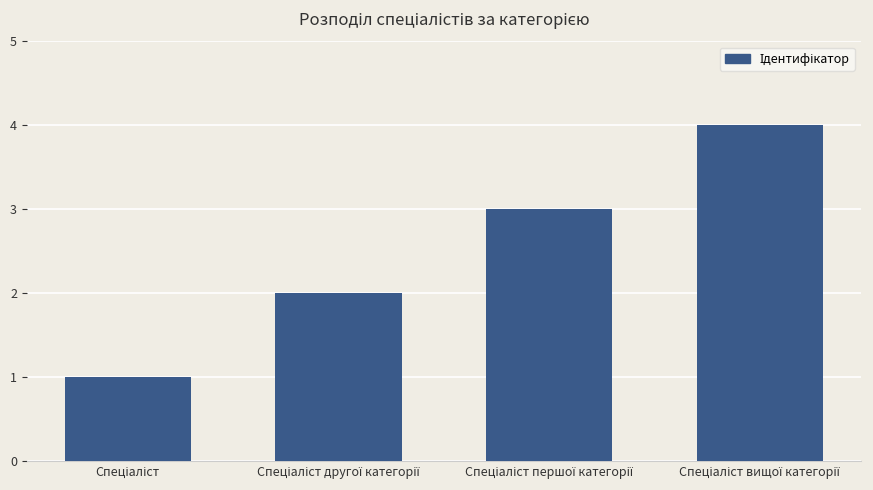

What is the maximum value shown in the chart?

4